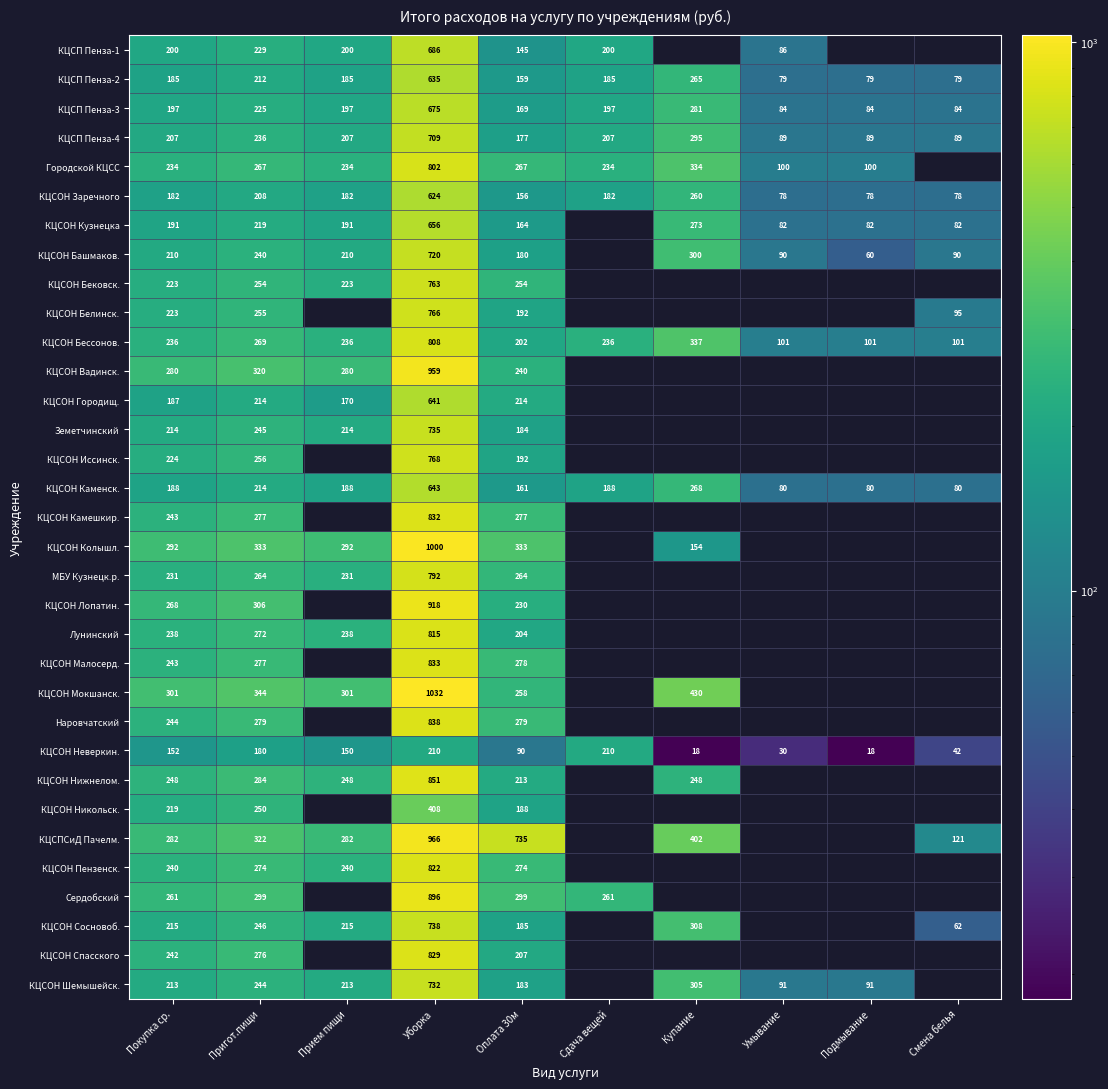

Between Покупка ср. and Уборка, which series saw the biggest shift?

КЦСОН Мокшанск.